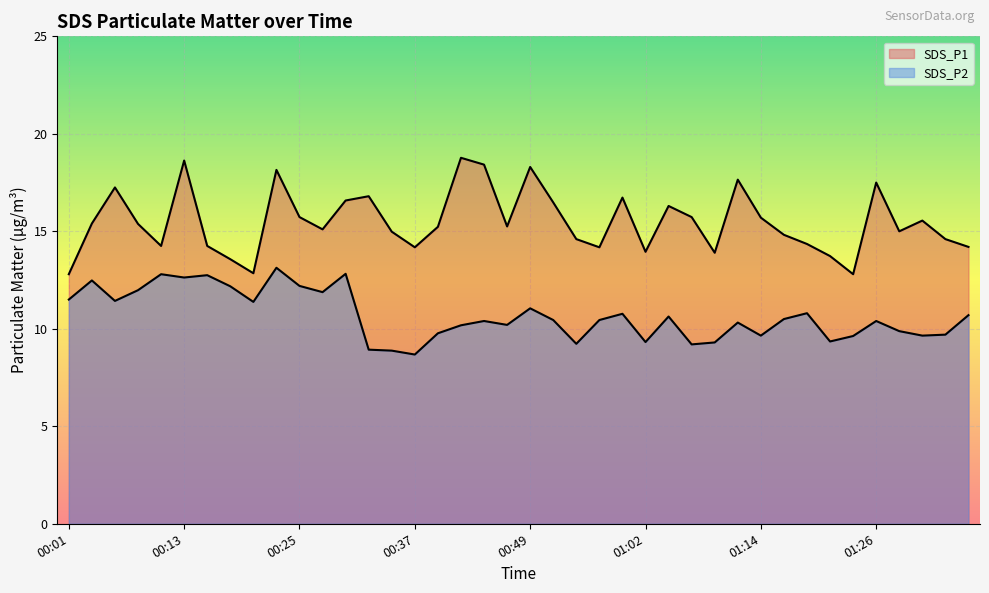

In SDS_P2, how many points are lower than both neighbors (excluding endpoints)?

12